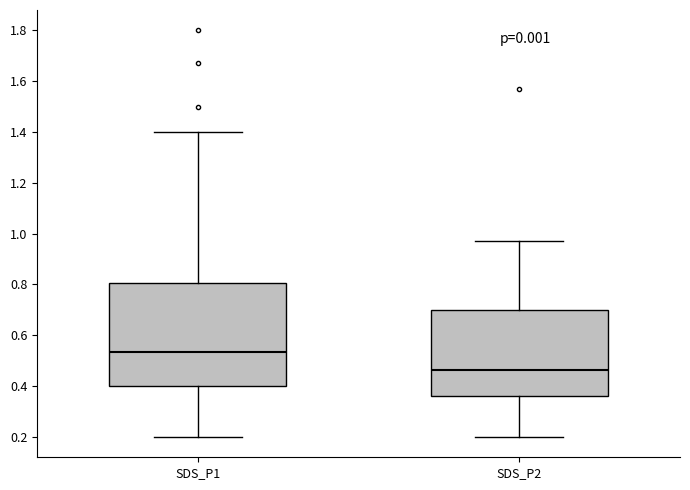

Reading left to right, read every box against the y-axis: the position of its median line, the range the box covers, and the ends of its whiskers. The values are not printed on the chart, so give them approximately, as read against the axis.

SDS_P1: median 0.54, box 0.40 to 0.80, whiskers 0.20 to 1.40
SDS_P2: median 0.46, box 0.36 to 0.70, whiskers 0.20 to 0.98